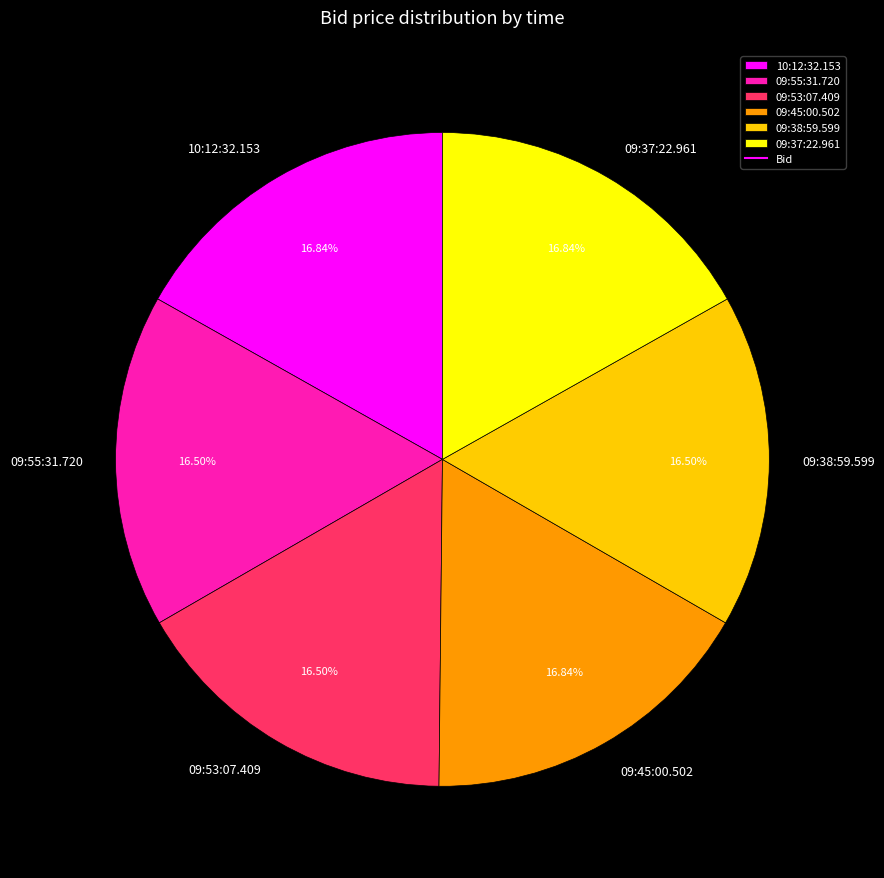

Do 09:45:00.502 and 09:53:07.409 together represent more than half of the pie?

No